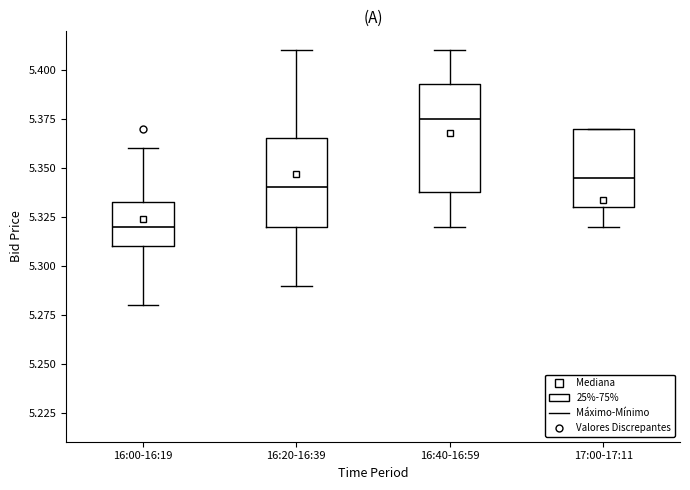

Which box's median line is the lowest?

16:00-16:19